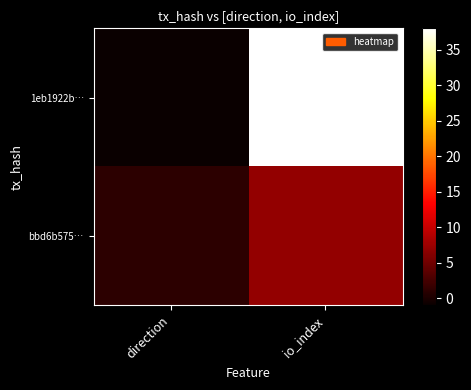

How many series are shown in this chart?

2